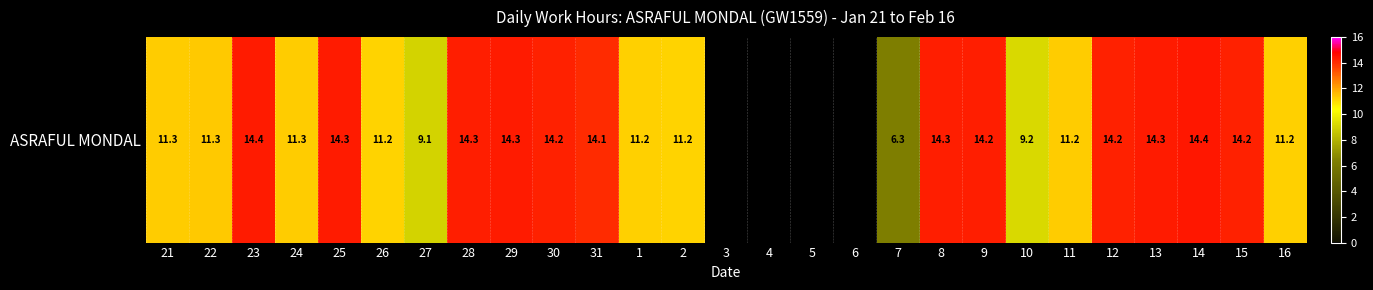

What is the maximum value shown in the chart?

14.4